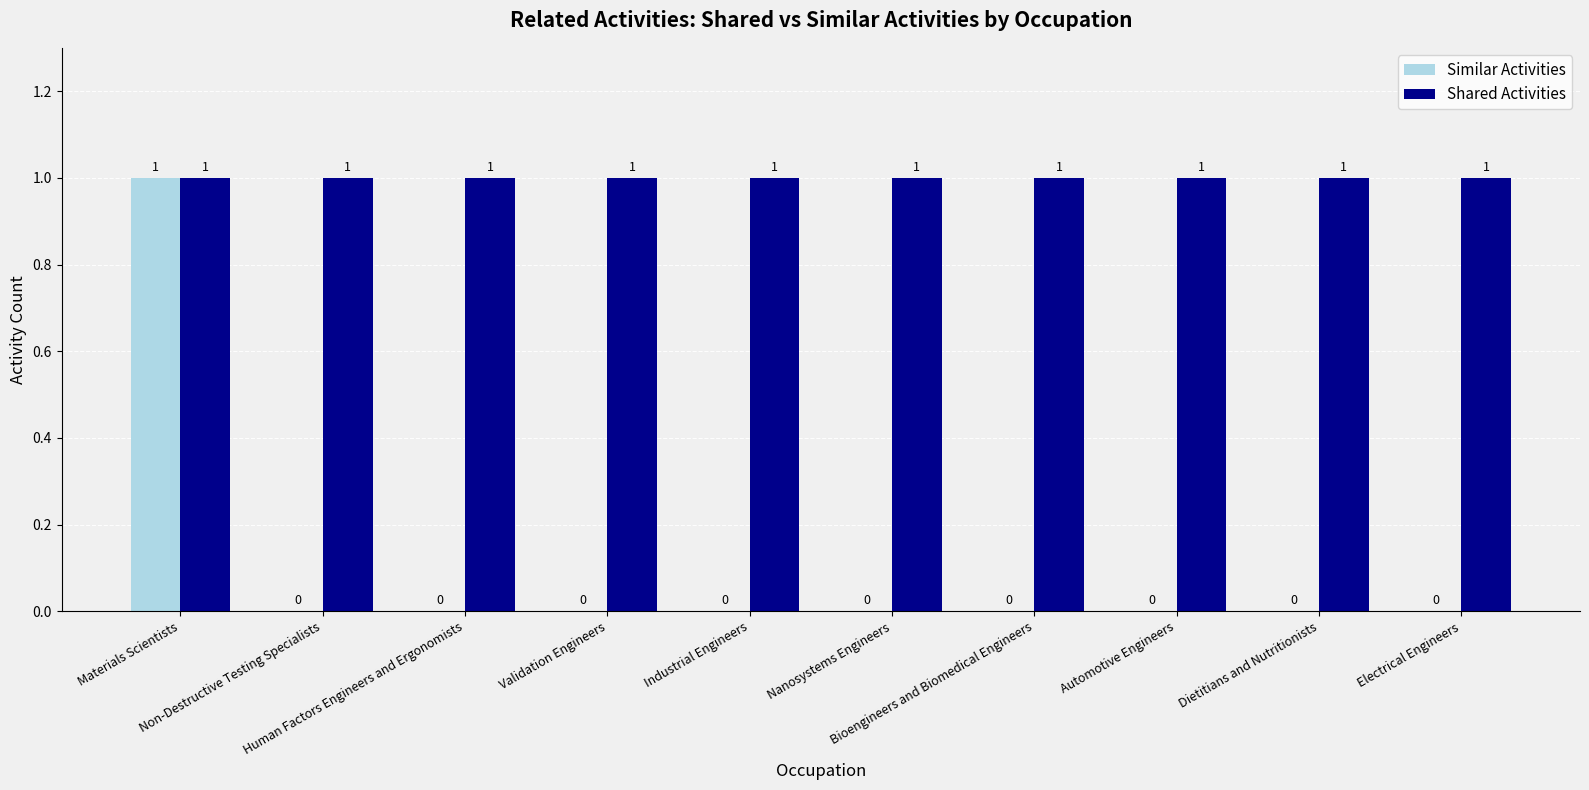

Is it true that Shared Activities equals 1 at Nanosystems Engineers?

True